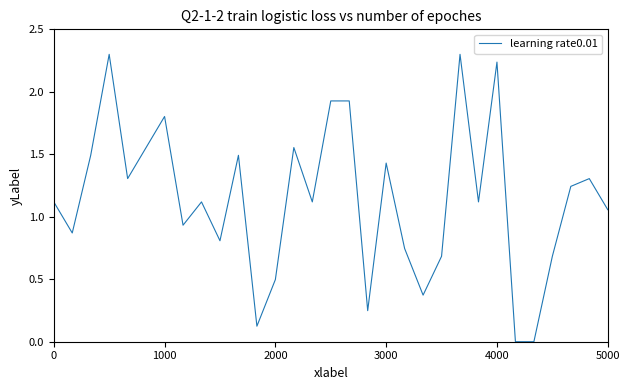

What is the maximum value shown in the chart?

2.3